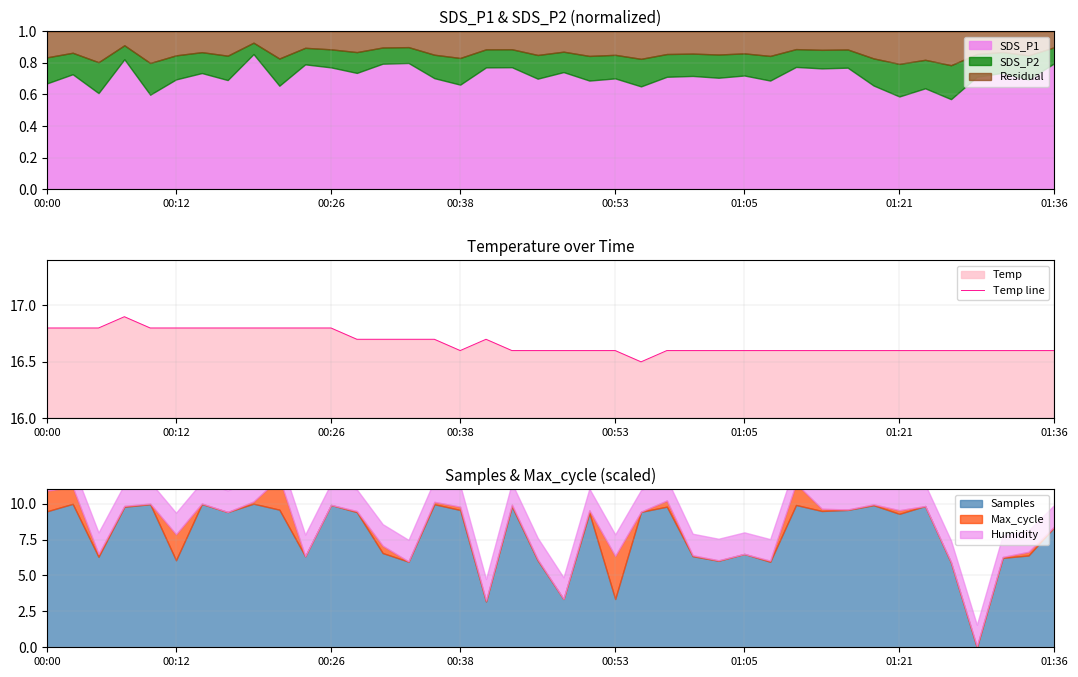

What is the sum of all values?

666.9